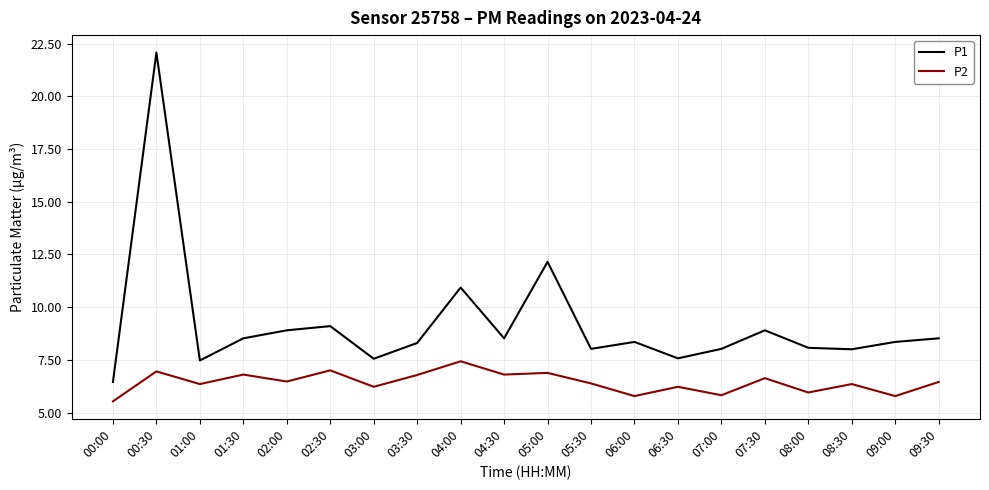

Rank the series by their average value, from lowest to highest.

P2, P1